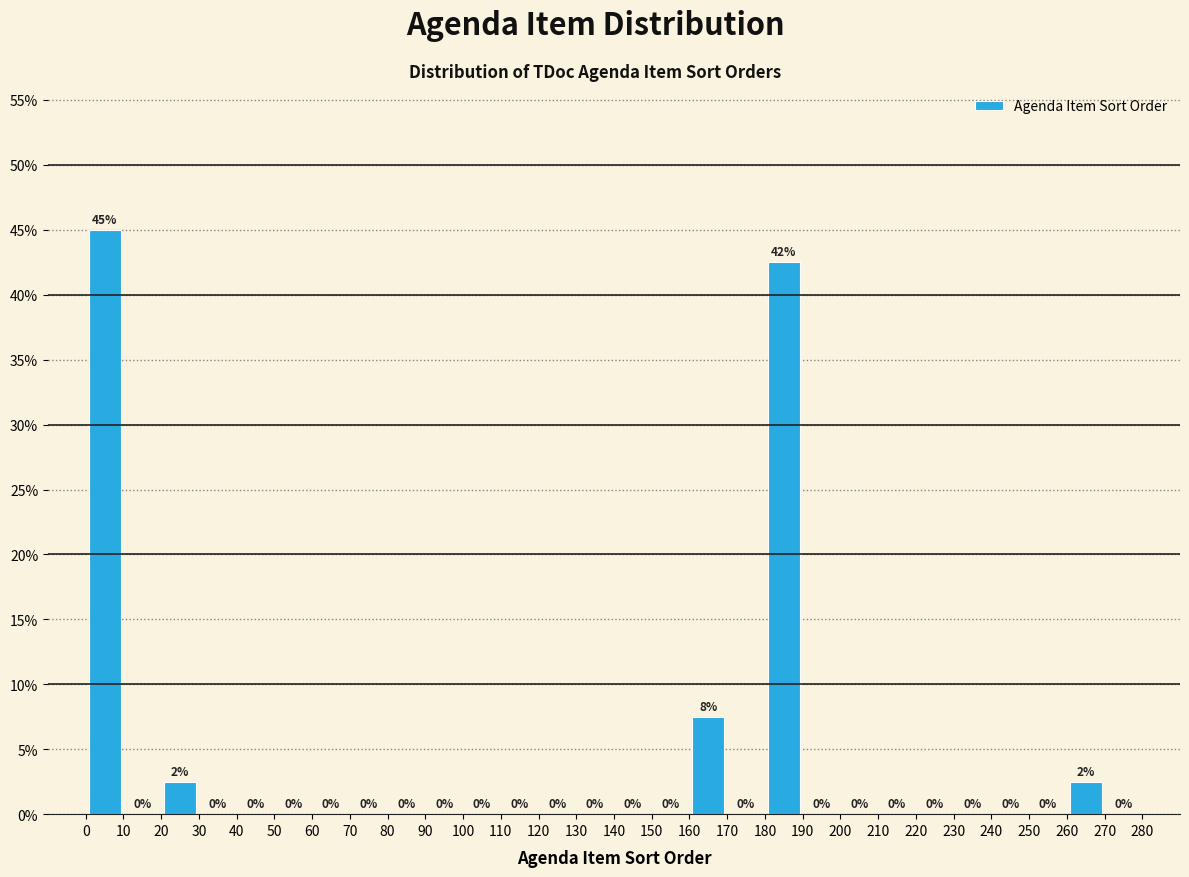

Which range on the x-axis has the tallest bar?

0 to 10